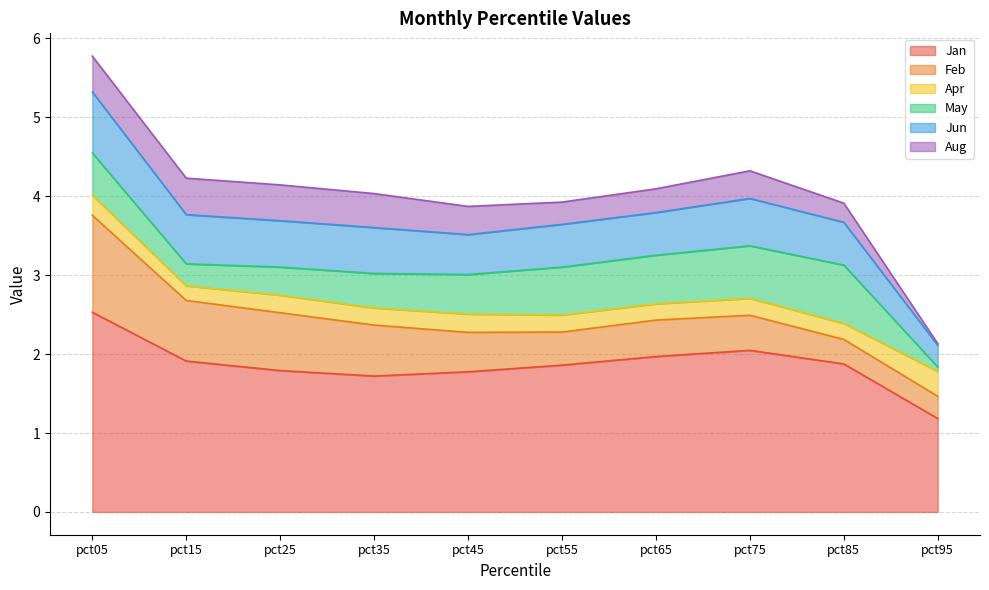

Which has a higher value, pct15 or pct05?

pct05